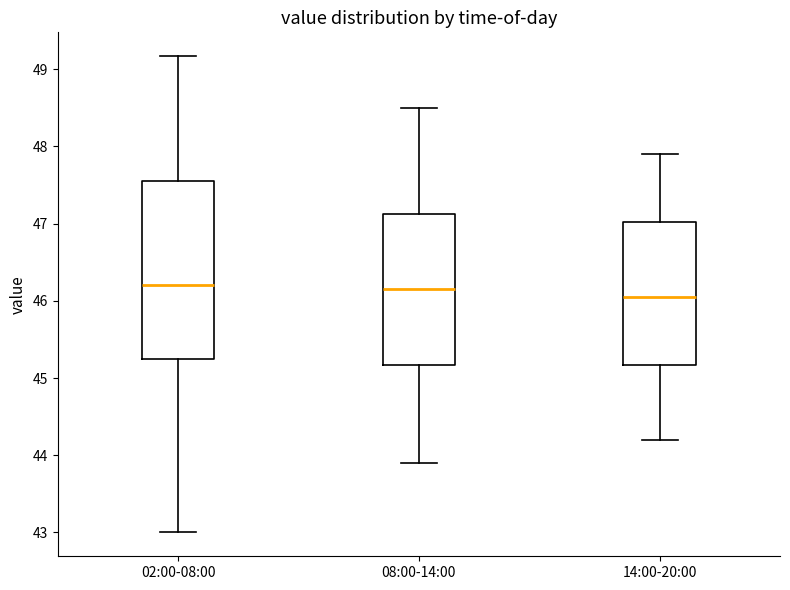

Reading left to right, read every box against the y-axis: the position of its median line, the range the box covers, and the ends of its whiskers. The values are not printed on the chart, so give them approximately, as read against the axis.

02:00-08:00: median 46.2, box 45.2 to 47.6, whiskers 43.0 to 49.2
08:00-14:00: median 46.2, box 45.2 to 47.1, whiskers 43.9 to 48.5
14:00-20:00: median 46.1, box 45.2 to 47.0, whiskers 44.2 to 47.9